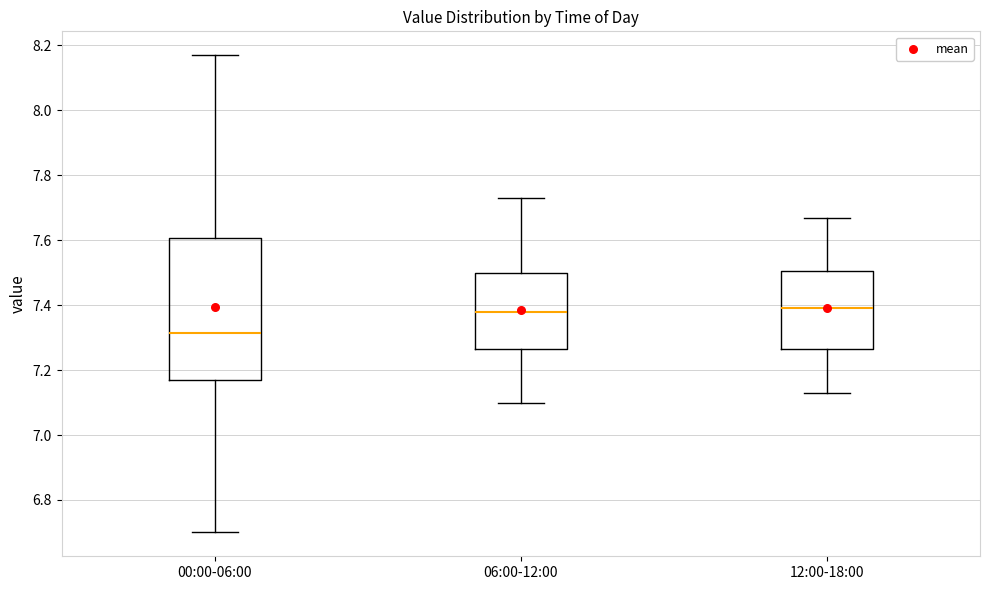

Comparing the boxes themselves (not the whiskers), which one is the tallest?

00:00-06:00